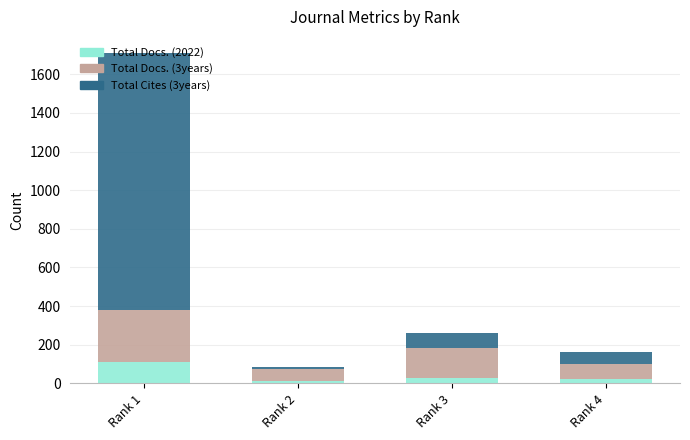

At which label does Total Docs. (2022) reach its peak?

Rank 1